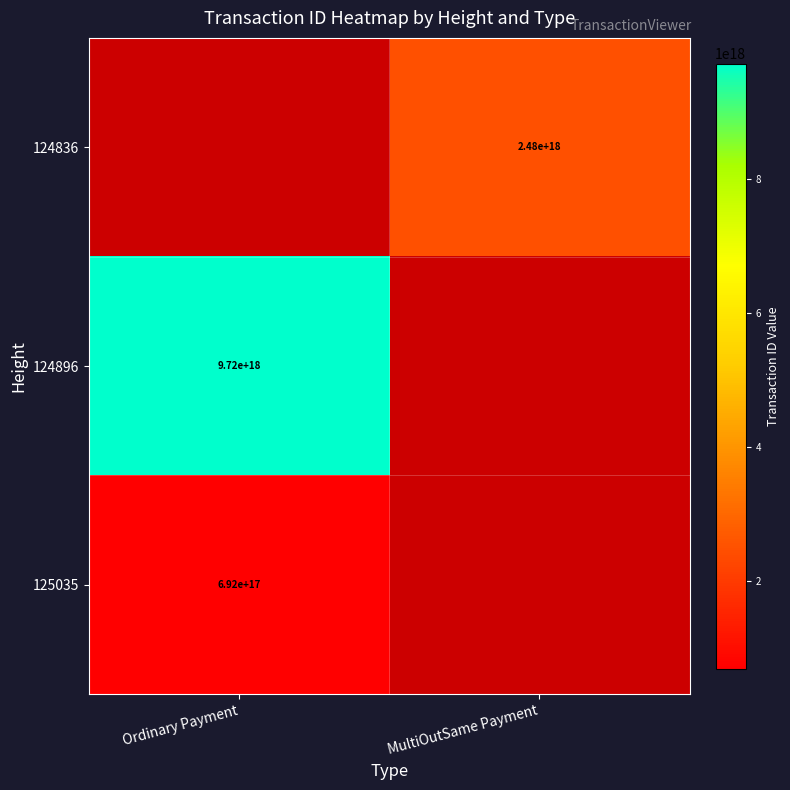

The 125035 series shows 692000000000000000 at Ordinary Payment. True or false?

True